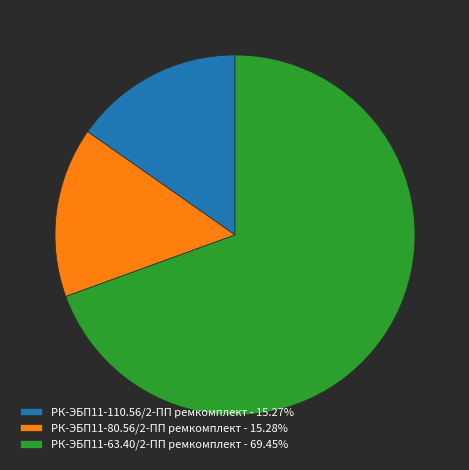

The РК-ЭБП11-110.56/2-ПП ремкомплект slice represents 29% of the pie. True or false?

False